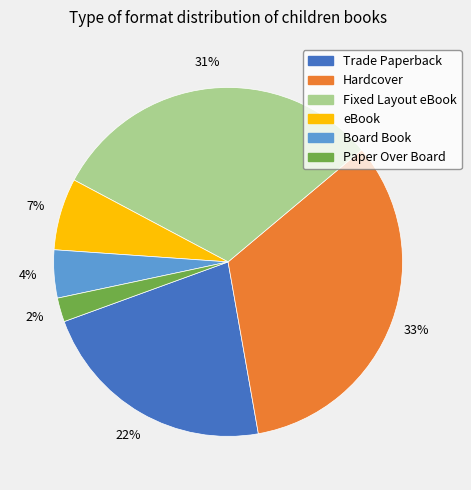

Is it true that Trade Paperback is 13% of the pie?

False